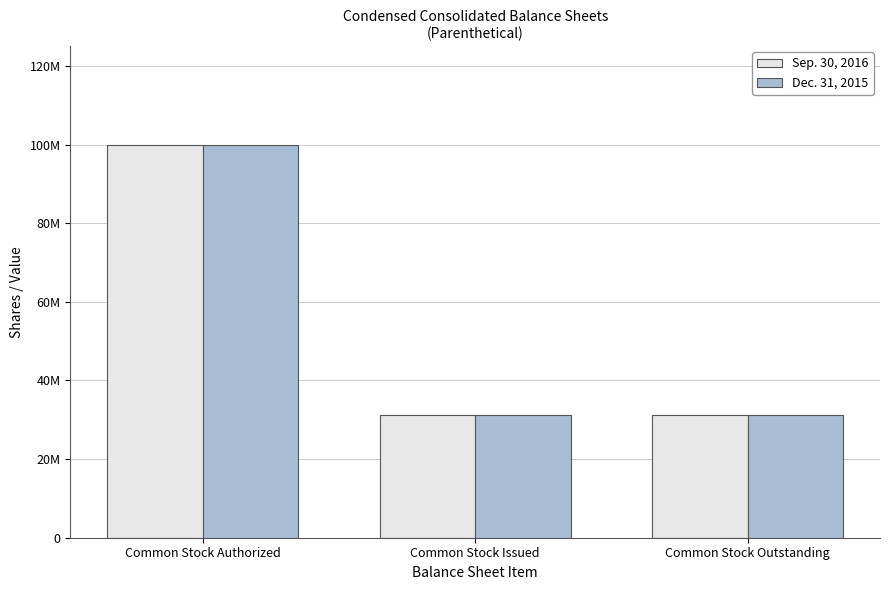

Is it true that Dec. 31, 2015 equals 31271234 at Common Stock Issued?

True